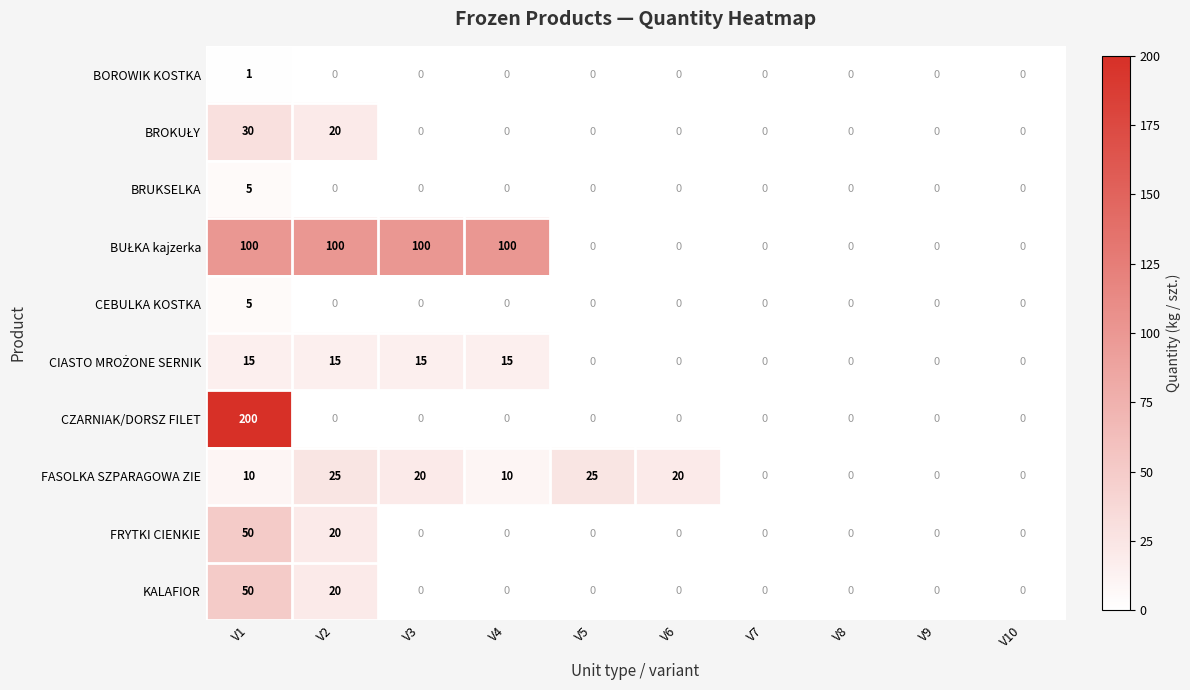

At how many categories does at least one series exceed 39?

4